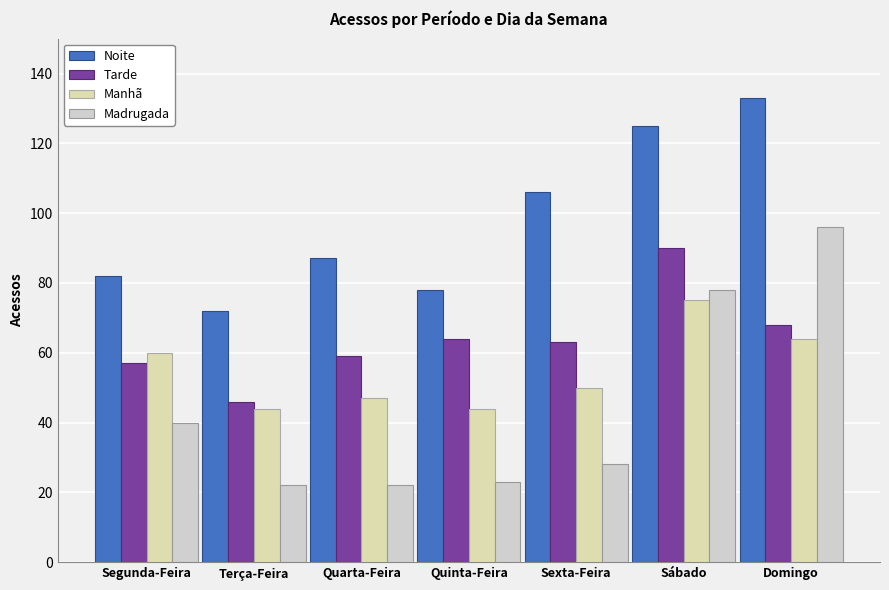

How many bars are there in total?

28